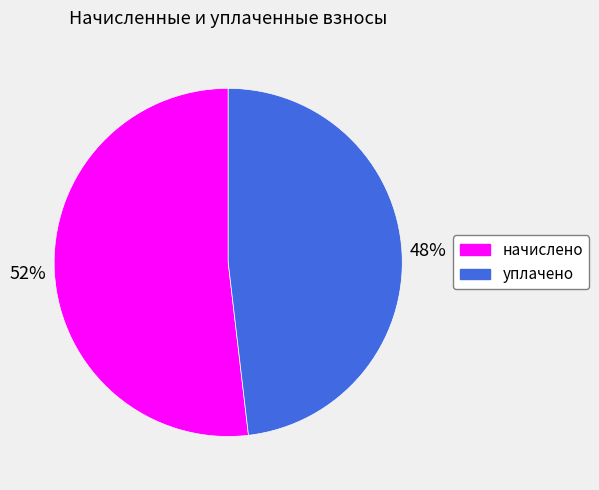

Which category has the smallest portion of the pie?

уплачено